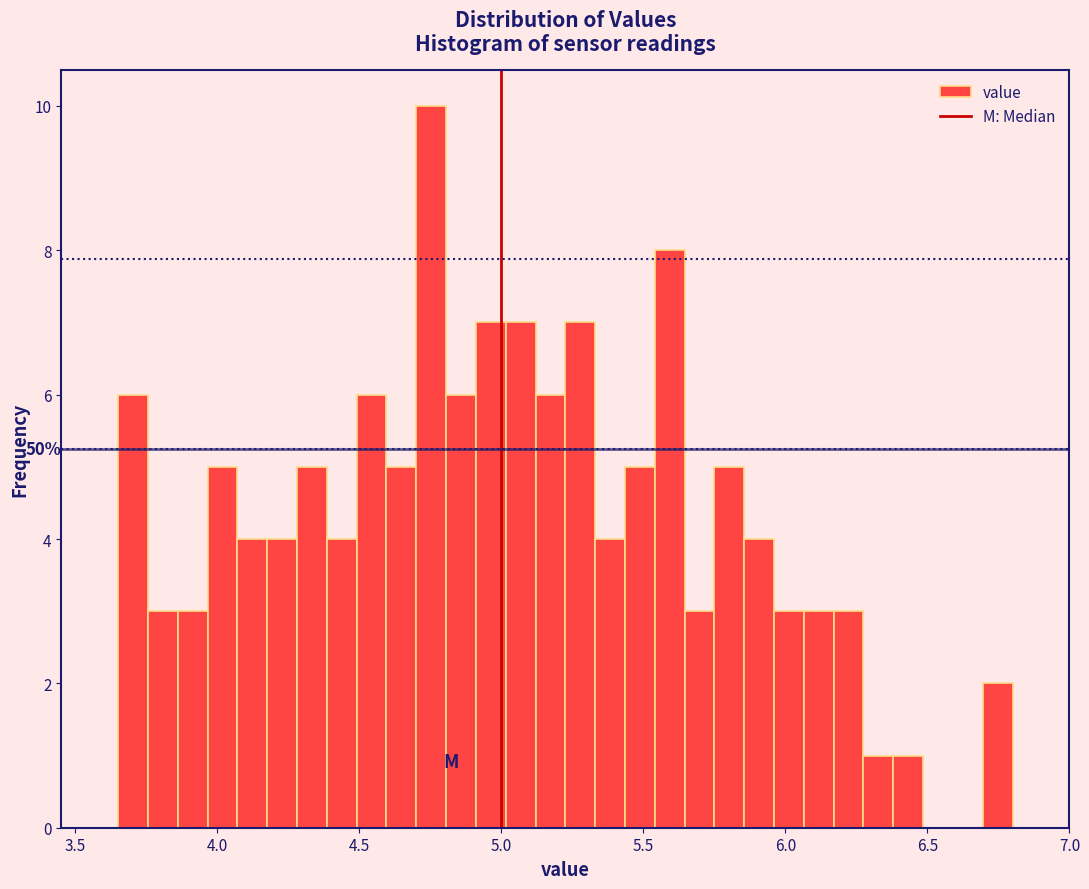

Around what value on the x-axis is the tallest bar? Give the approximate position of its centre, as read against the axis.

4.75